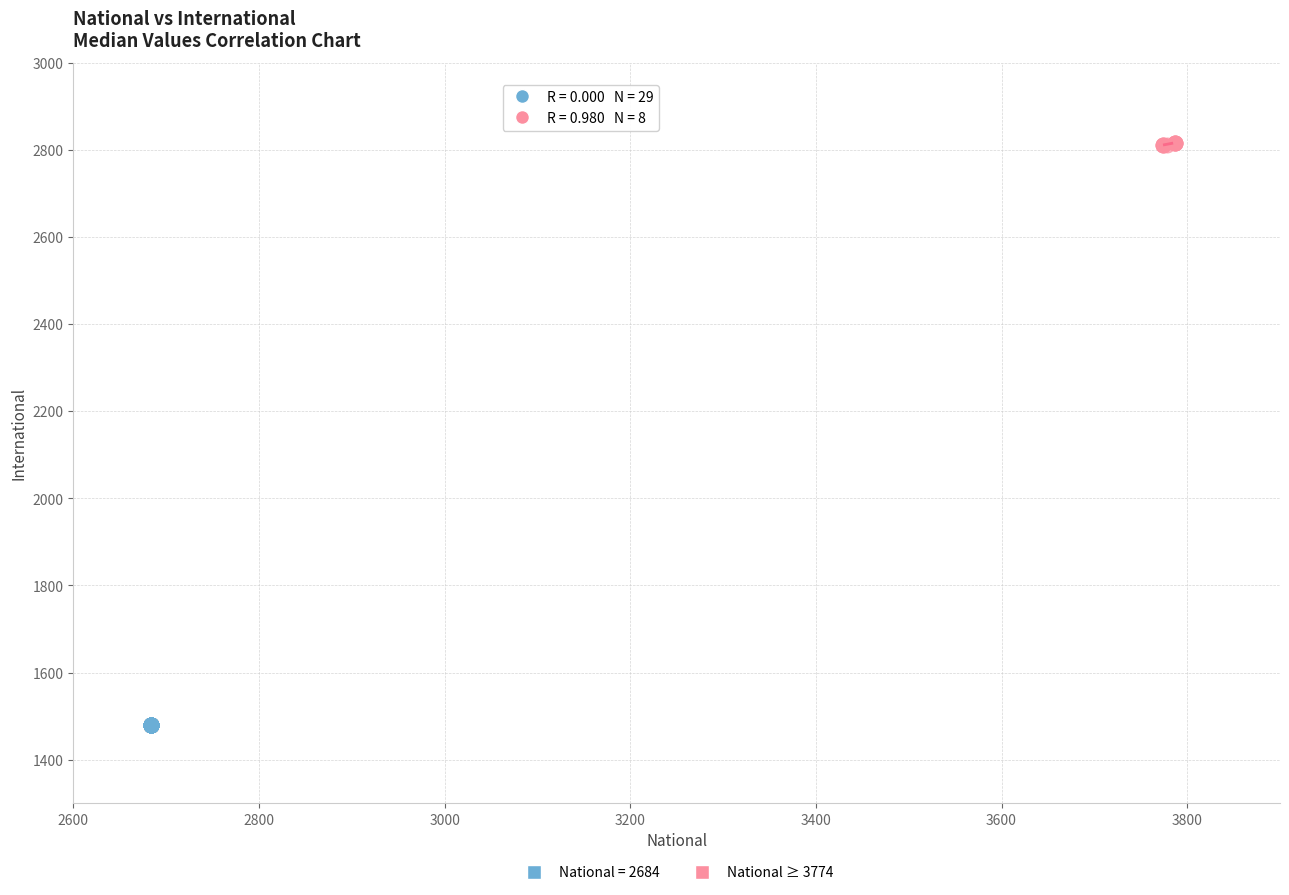

Which series contains the lowest Y value?

National = 2684